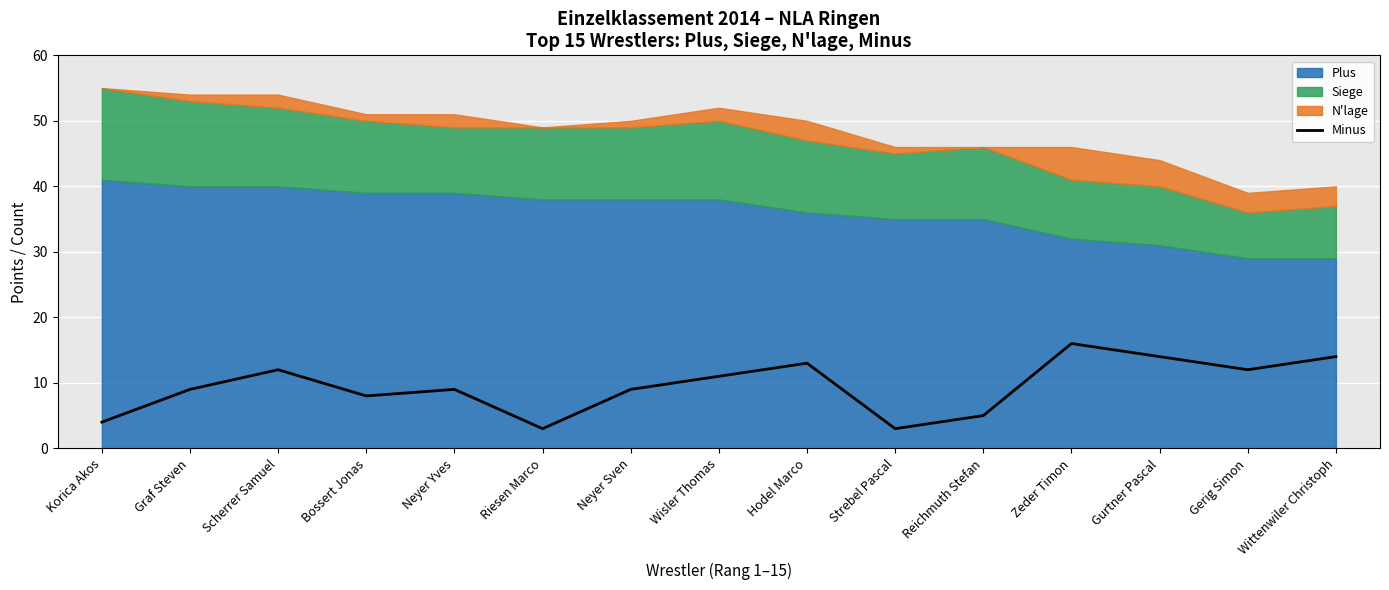

What is the highest value of the Minus series?

16